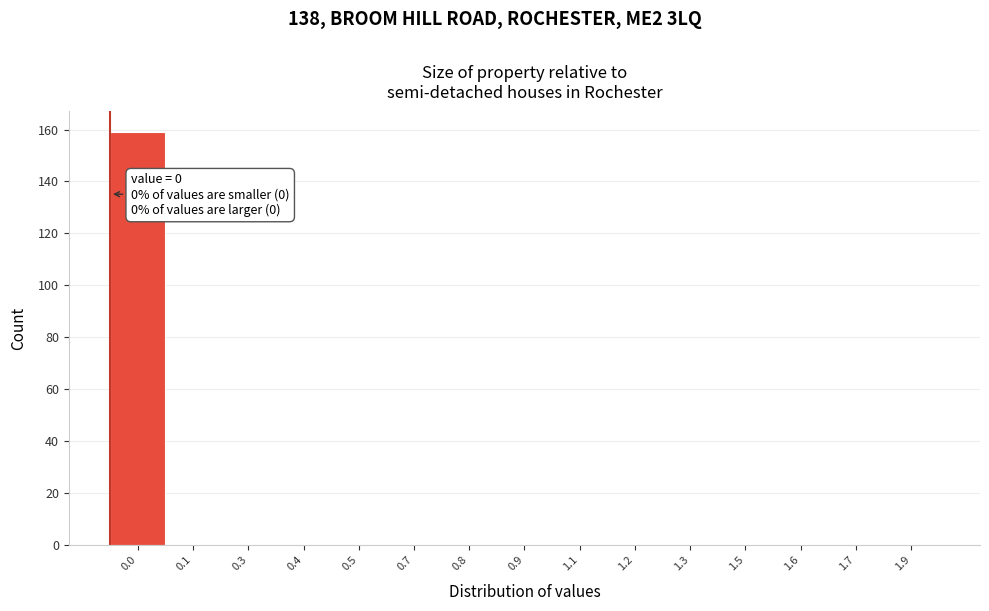

Reading left to right, what are all the values shown in this chart?

0.0=159	0.1=0	0.3=0	0.4=0	0.5=0	0.7=0	0.8=0	0.9=0	1.1=0	1.2=0	1.3=0	1.5=0	1.6=0	1.7=0	1.9=0